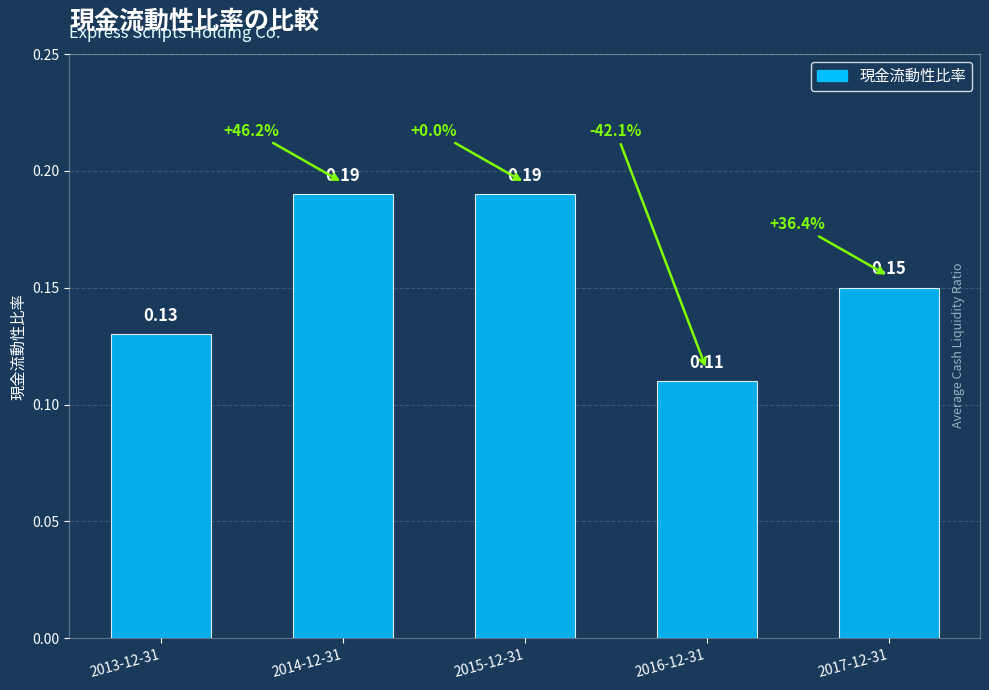

How many bars are there in total?

5